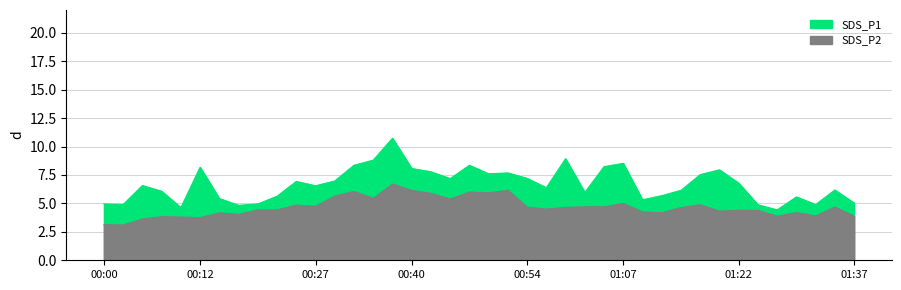

What is the total value across all series at 01:32?

8.8